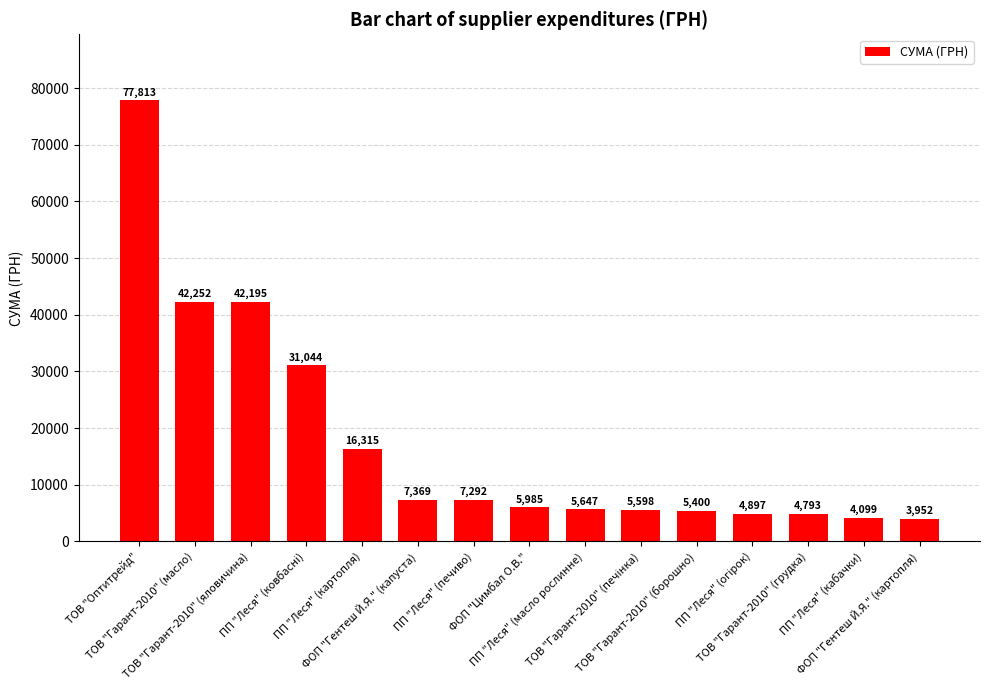

What is the difference between the second highest and second lowest values?

38153.3